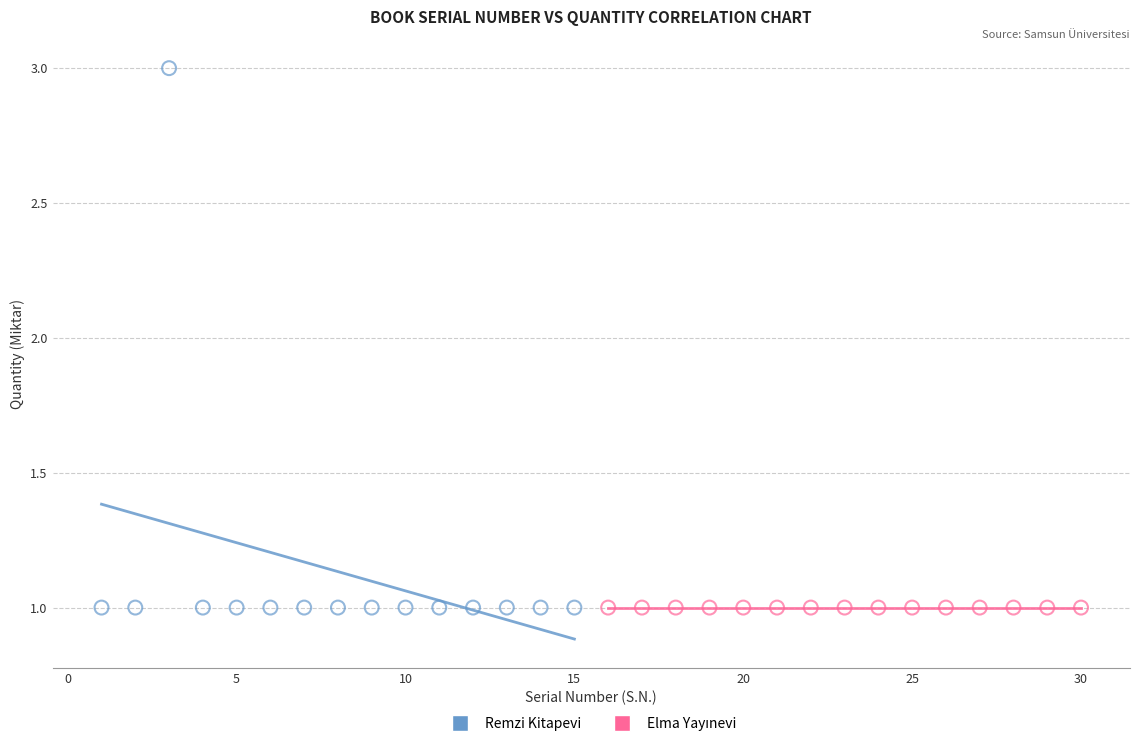

Which series reaches the maximum Y coordinate?

Remzi Kitapevi